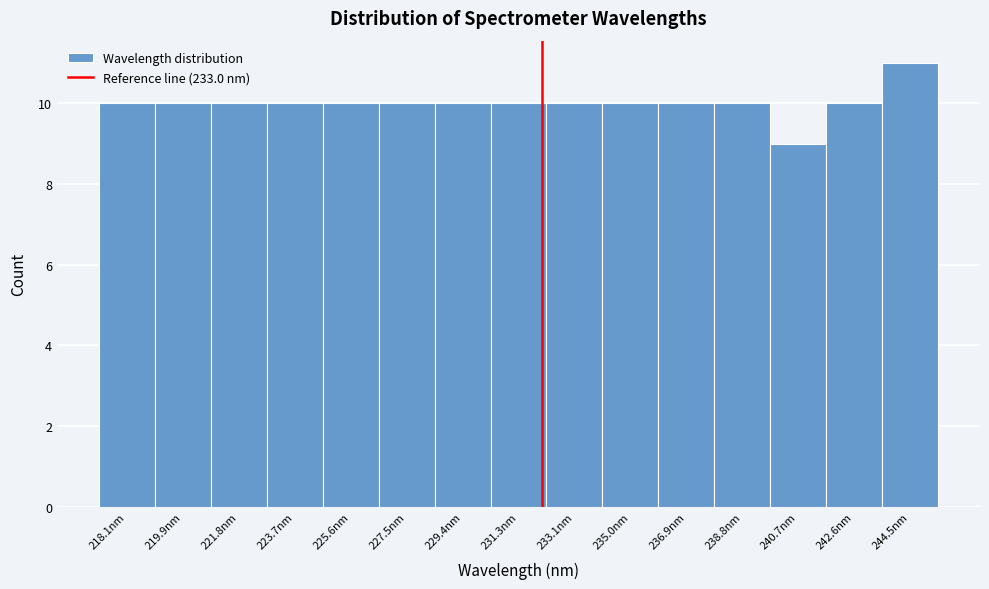

Reading left to right, extract all data points from this chart.

218.1nm=10	219.9nm=10	221.8nm=10	223.7nm=10	225.6nm=10	227.5nm=10	229.4nm=10	231.3nm=10	233.1nm=10	235.0nm=10	236.9nm=10	238.8nm=10	240.7nm=9	242.6nm=10	244.5nm=11